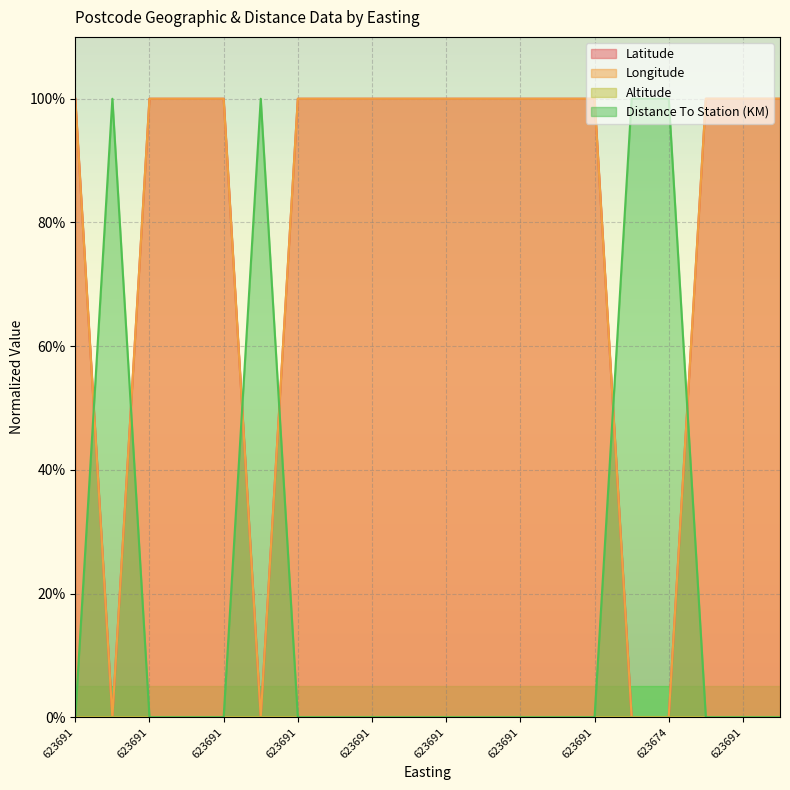

What is the difference between the second highest and minimum values in the Longitude series?

1